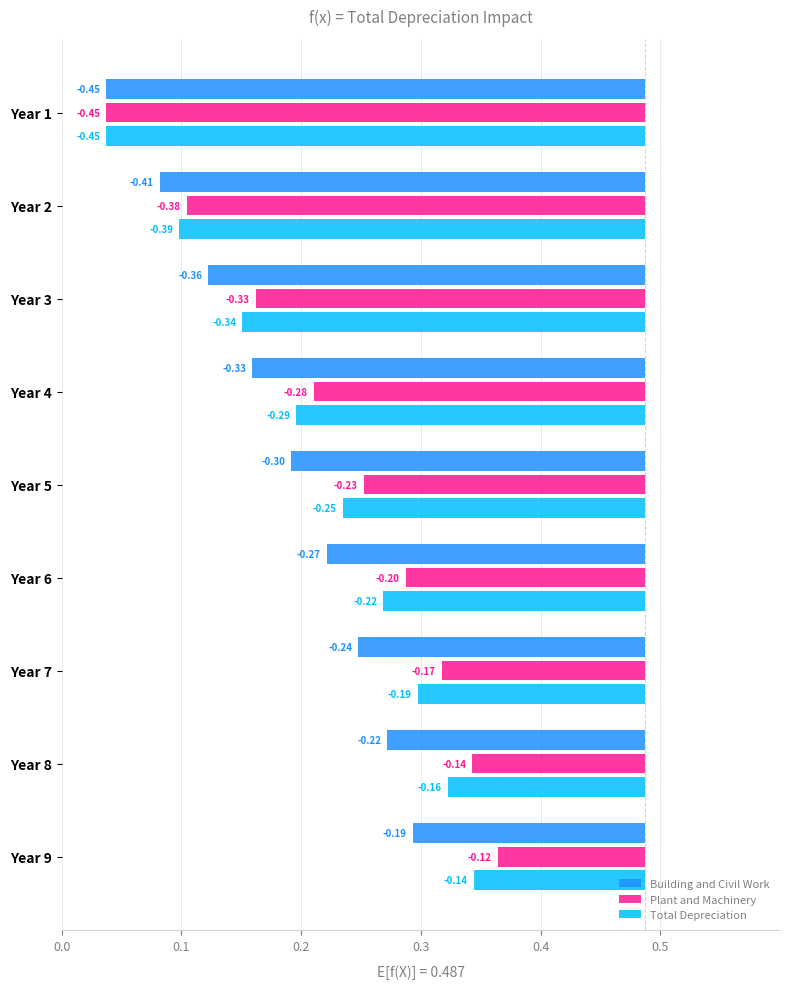

What is the difference between the maximum and minimum values in the Building and Civil Work series?

0.3